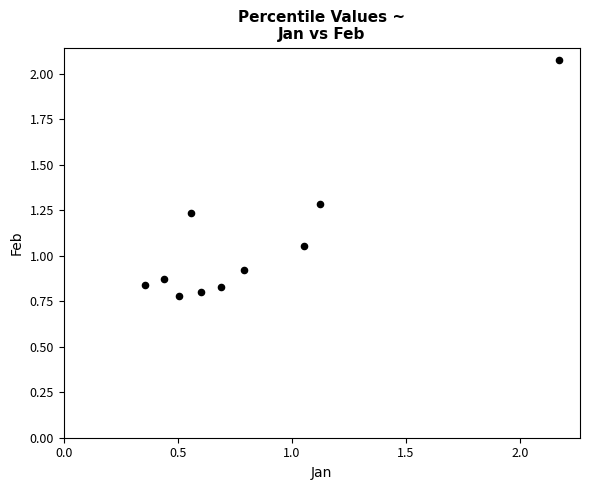

What is the range of Y values (max minus min)?

1.3